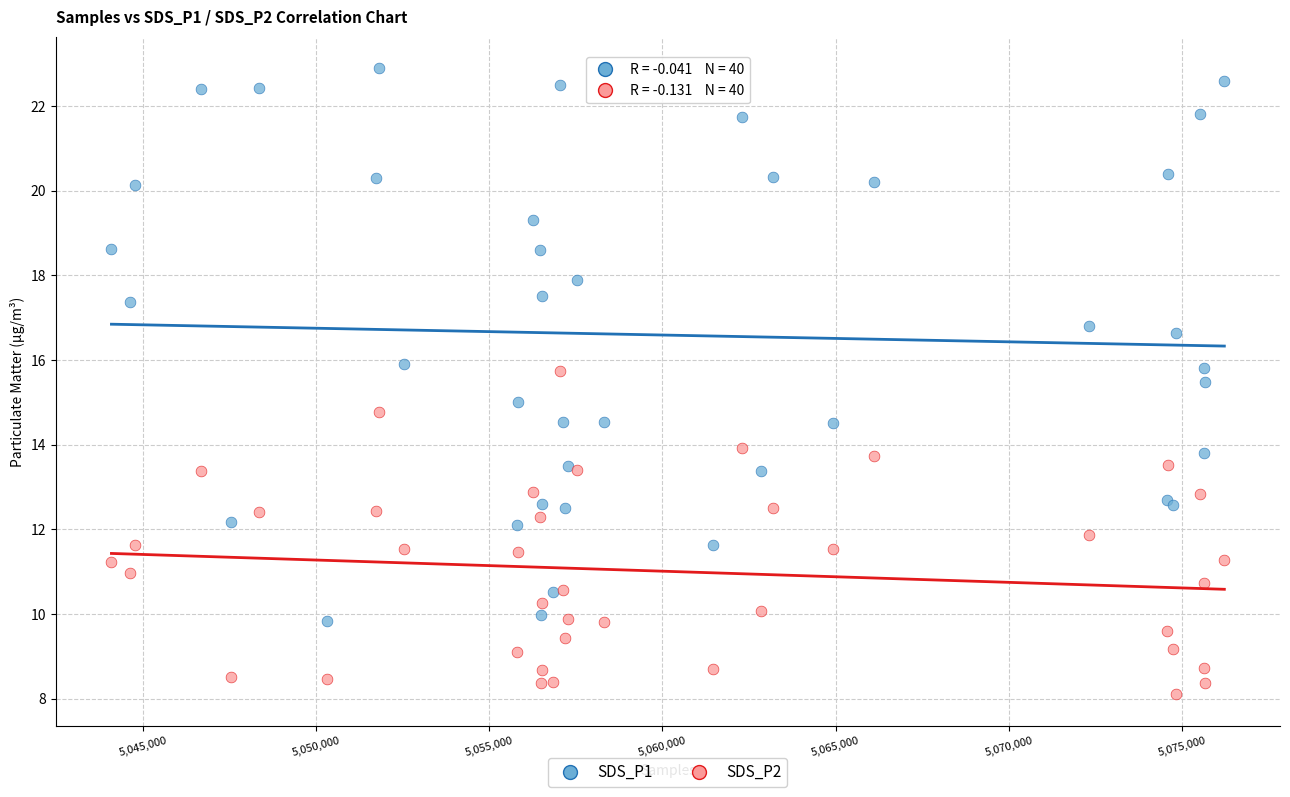

Which series contains the lowest Y value?

SDS_P2